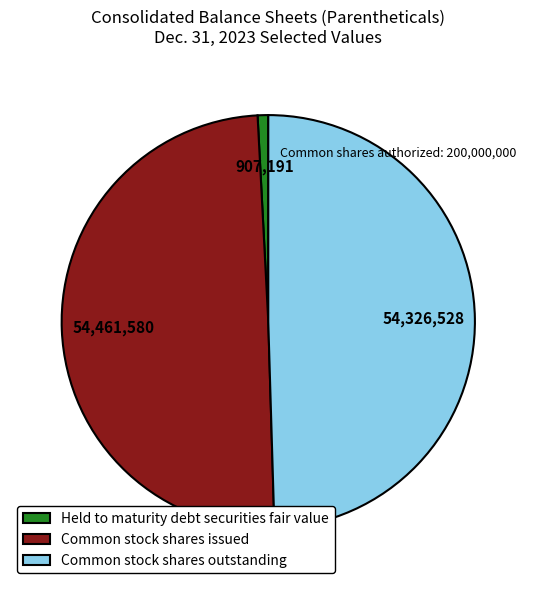

Does Held to maturity debt securities fair value account for over 50% of the chart?

No